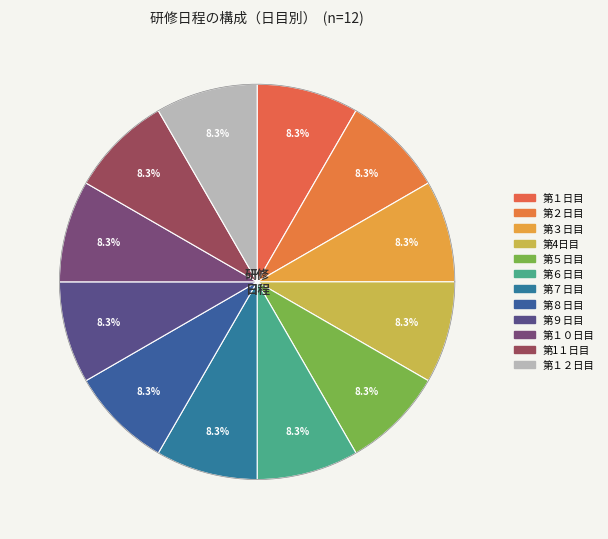

Does 第１０日目 represent more than half of the total?

No